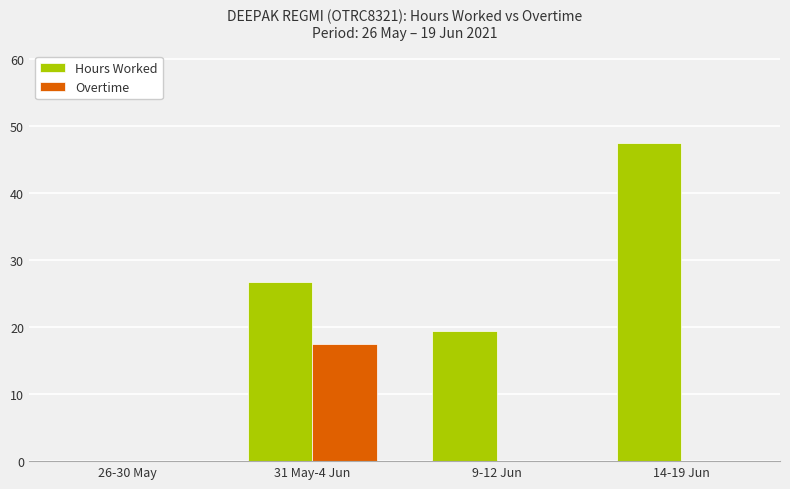

What is the total value across all series at 31 May-4 Jun?

44.1